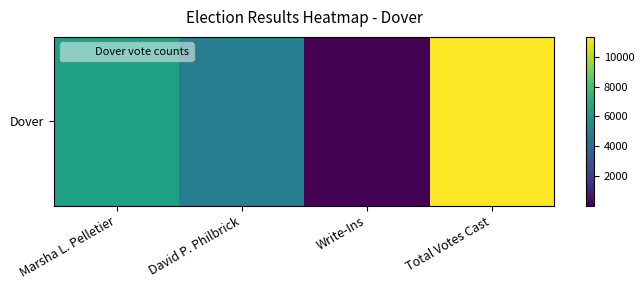

True or false: the data shows 11336 at Total Votes Cast.

True